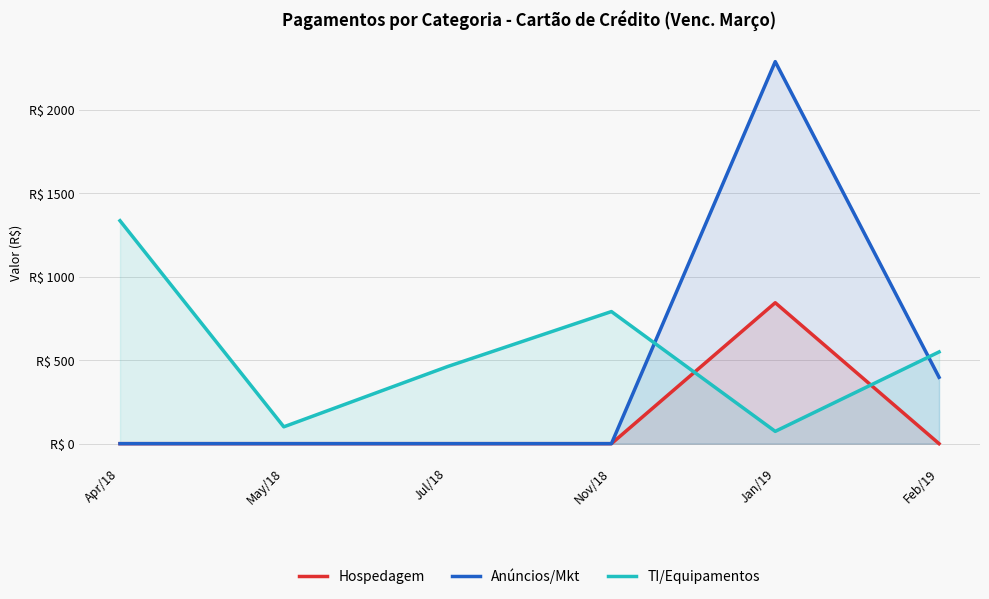

What are all the series names shown in the legend?

Hospedagem, Anúncios/Mkt, TI/Equipamentos